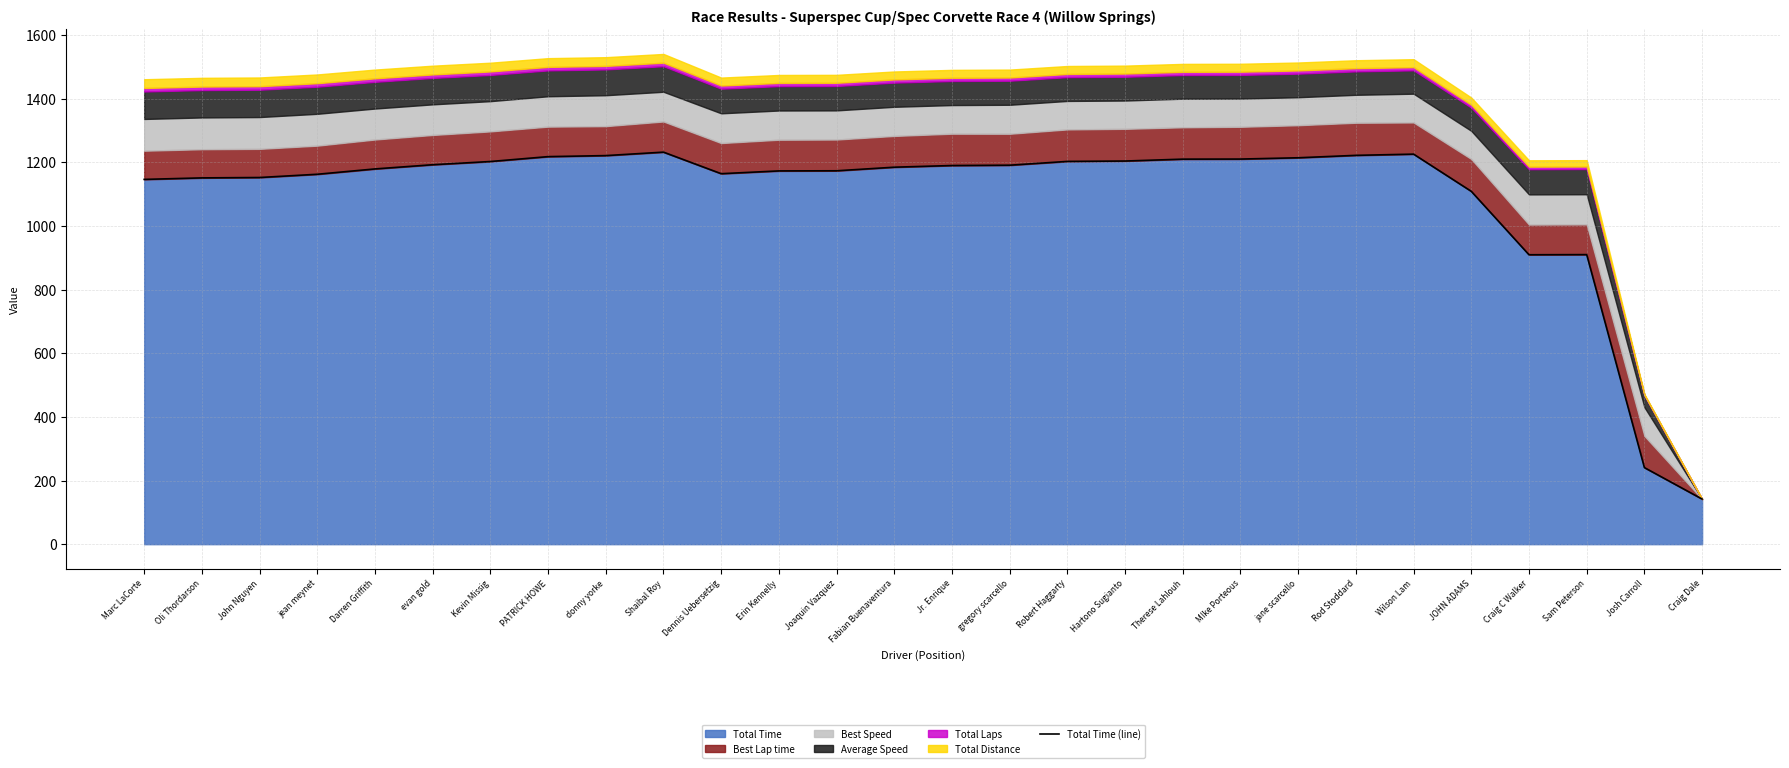

Rank the categories by value from lowest to highest.

Craig Dale, Josh Carroll, Craig C Walker, Sam Peterson, JOHN ADAMS, Marc LaCorte, Oli Thordarson, John Nguyen, jean meynet, Dennis Uebersetzig, Erin Kennelly, Joaquin Vazquez, Darren Griffith, Fabian Buenaventura, Jr. Enrique, gregory scarcello, evan gold, Kevin Missig, Robert Haggarty, Hartono Sugianto, Therese Lahlouh, MIke Porteous, jane scarcello, PATRICK HOWE, donny yorke, Rod Stoddard, Wilson Lam, Shaibal Roy